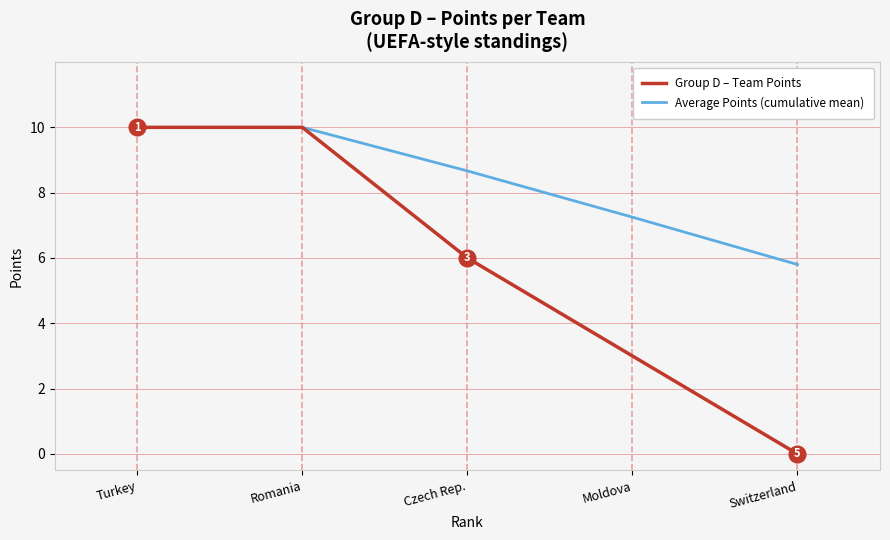

Rank the series by their average value, from lowest to highest.

Group D – Team Points, Average Points (cumulative mean)